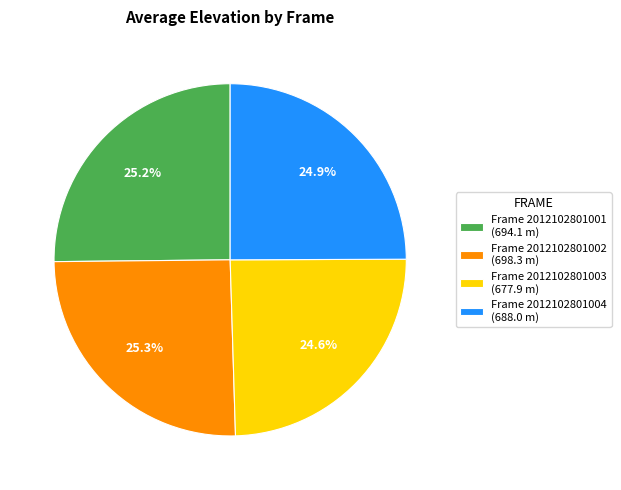

Which has a higher value, Frame 2012102801001 (694.1 m) or Frame 2012102801003 (677.9 m)?

Frame 2012102801001 (694.1 m)